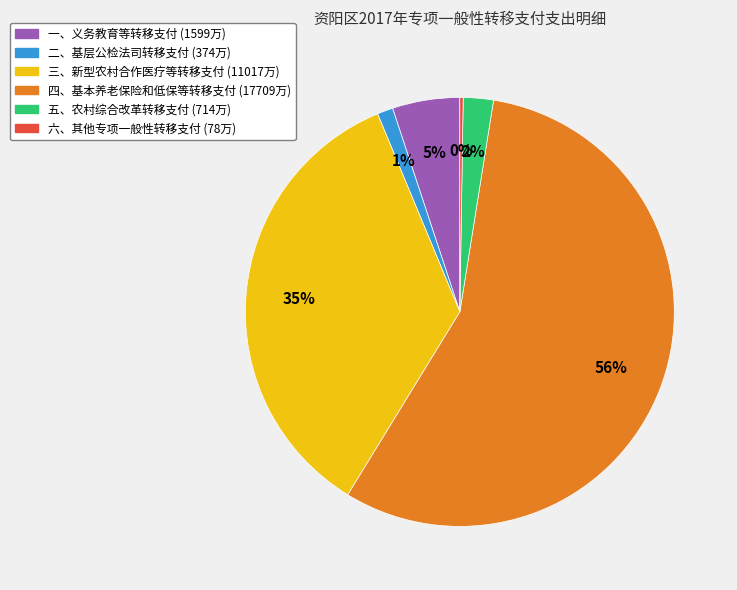

What is the largest slice in the pie chart?

四、基本养老保险和低保等转移支付